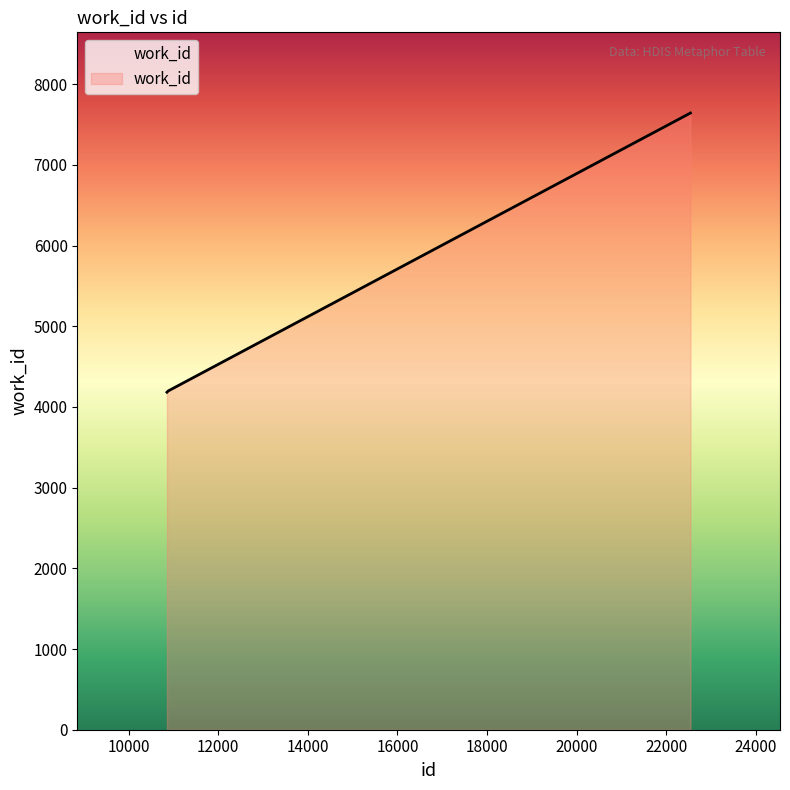

What is the minimum value shown in the chart?

4183